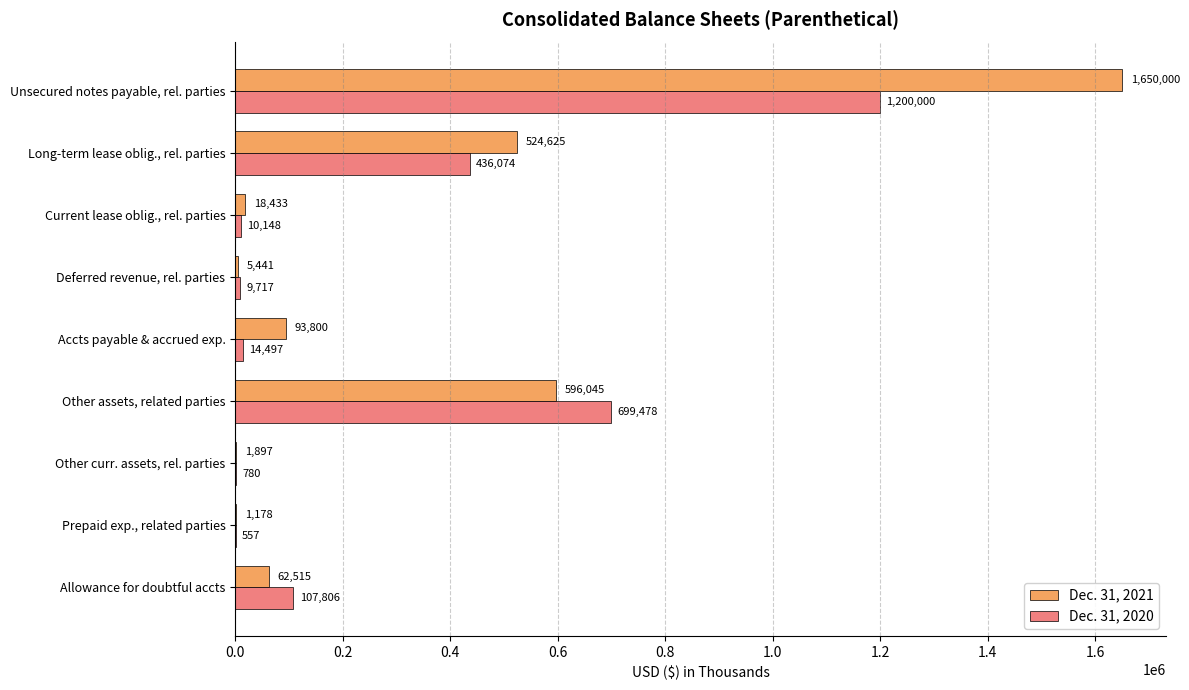

Which category has the highest value in the Dec. 31, 2021 series?

Unsecured notes payable, rel. parties